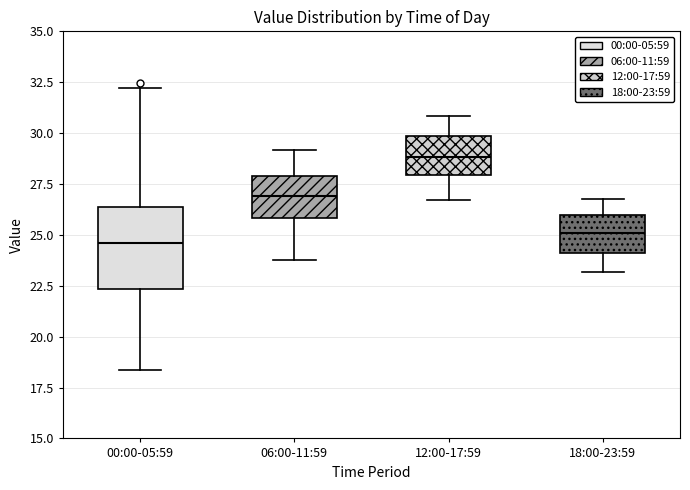

Reading left to right, transcribe this box plot: for each box, give where its median line is, the range the box spans, and where its two whiskers end, as read against the y-axis. The values are not printed on the chart, so give them approximately, as read against the axis.

00:00-05:59: median 24.5, box 22.5 to 26.5, whiskers 18.5 to 32.0
06:00-11:59: median 27.0, box 26.0 to 28.0, whiskers 24.0 to 29.0
12:00-17:59: median 29.0, box 28.0 to 30.0, whiskers 26.5 to 31.0
18:00-23:59: median 25.0, box 24.0 to 26.0, whiskers 23.0 to 27.0